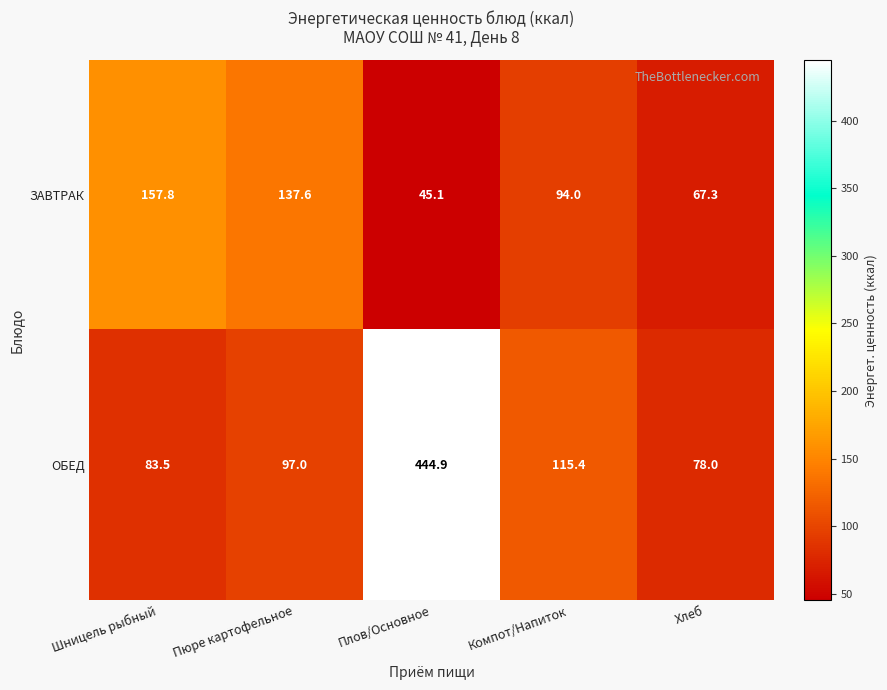

Rank the series by their average value, from highest to lowest.

ОБЕД, ЗАВТРАК